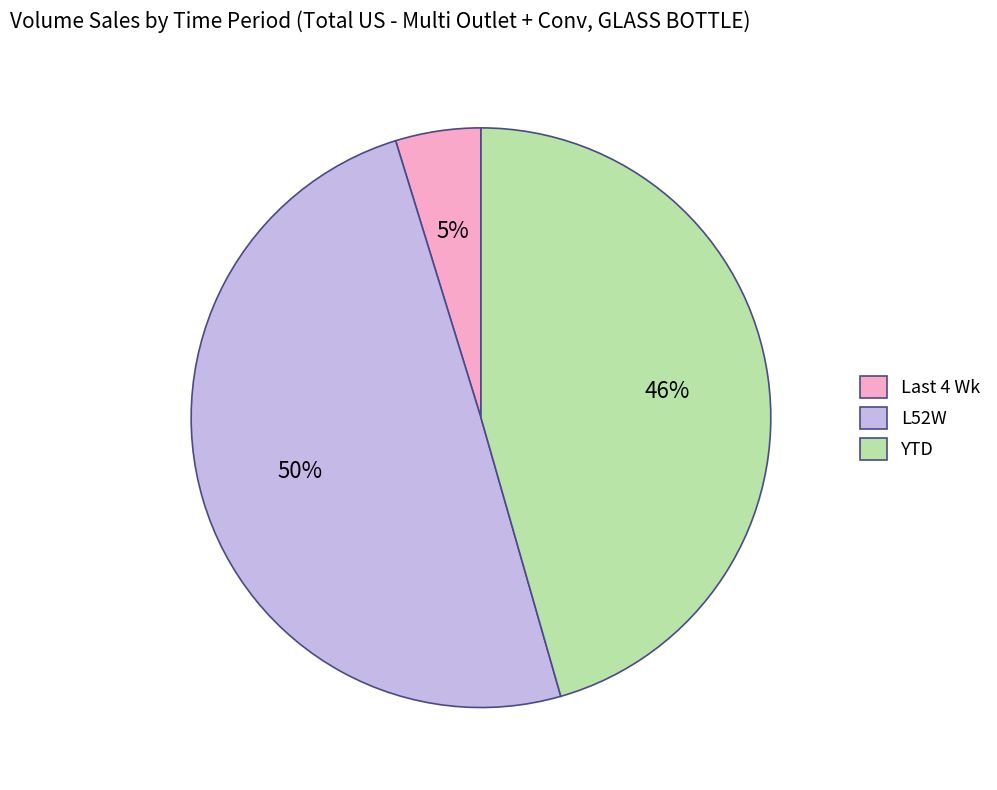

True or false: YTD accounts for 46% of the total.

True